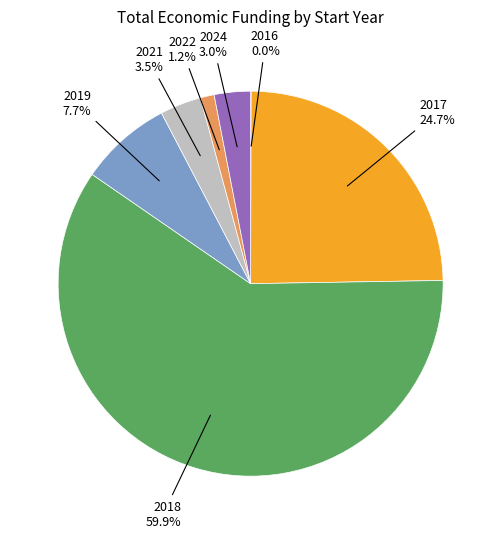

Does any single category account for the majority?

Yes